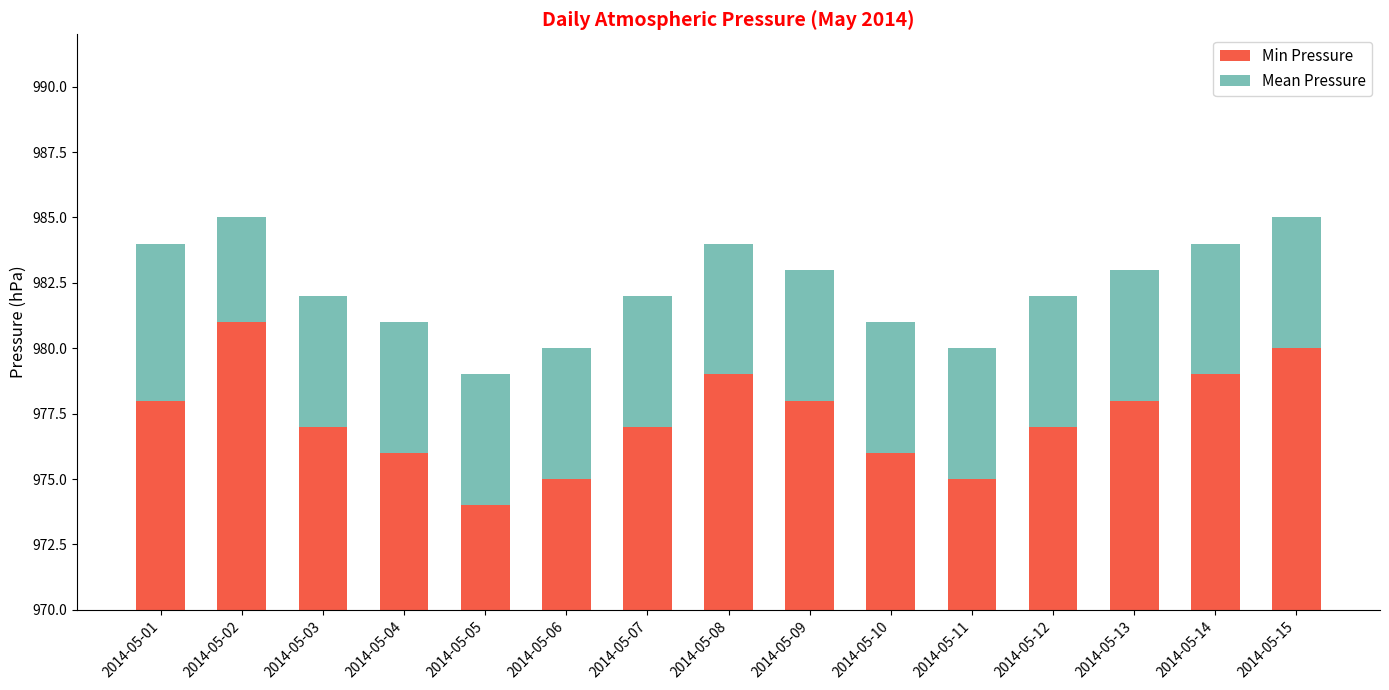

List the series in order of their overall mean, lowest first.

Mean Pressure, Min Pressure